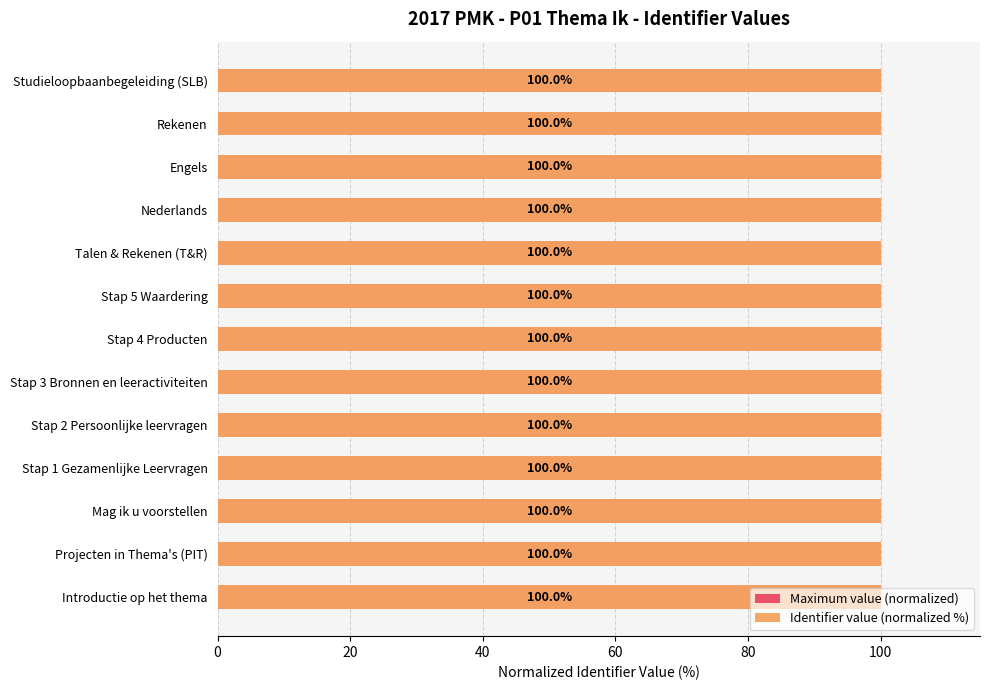

Reading right to left, extract all data points from this chart.

Maximum value (normalized): 0.6	0.6	0.6	0.6	0.6	0.6	0.6	0.6	0.6	0.6	0.6	0.6	0.6
Identifier value (normalized %): 100.0	100.0	100.0	100.0	100.0	100.0	100.0	100.0	100.0	100.0	100.0	100.0	100.0